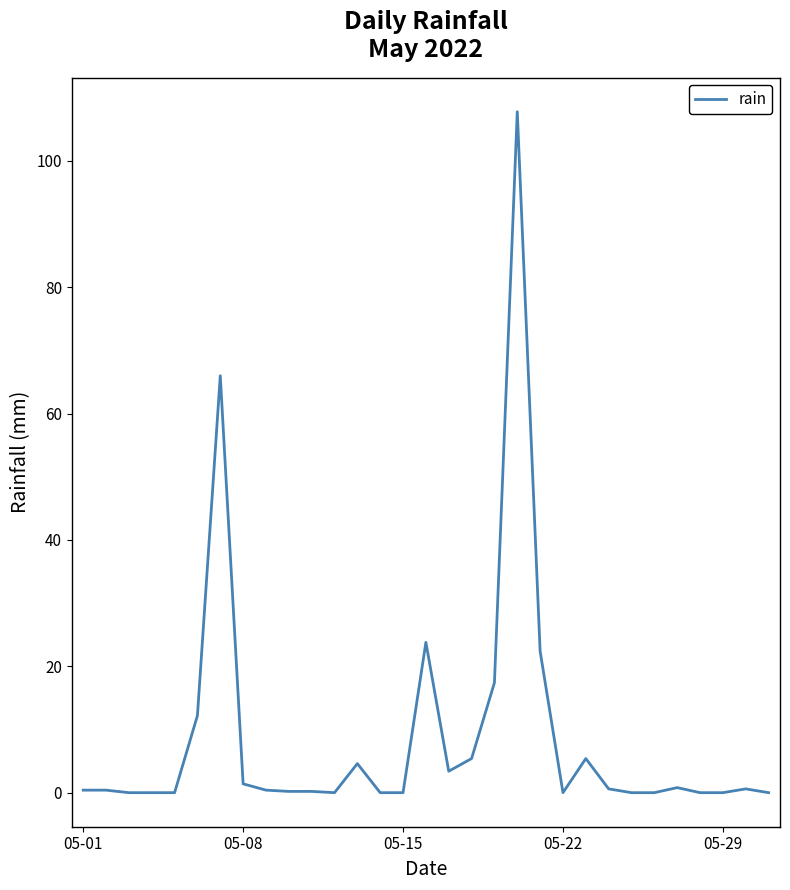

What is the maximum value shown in the chart?

107.8